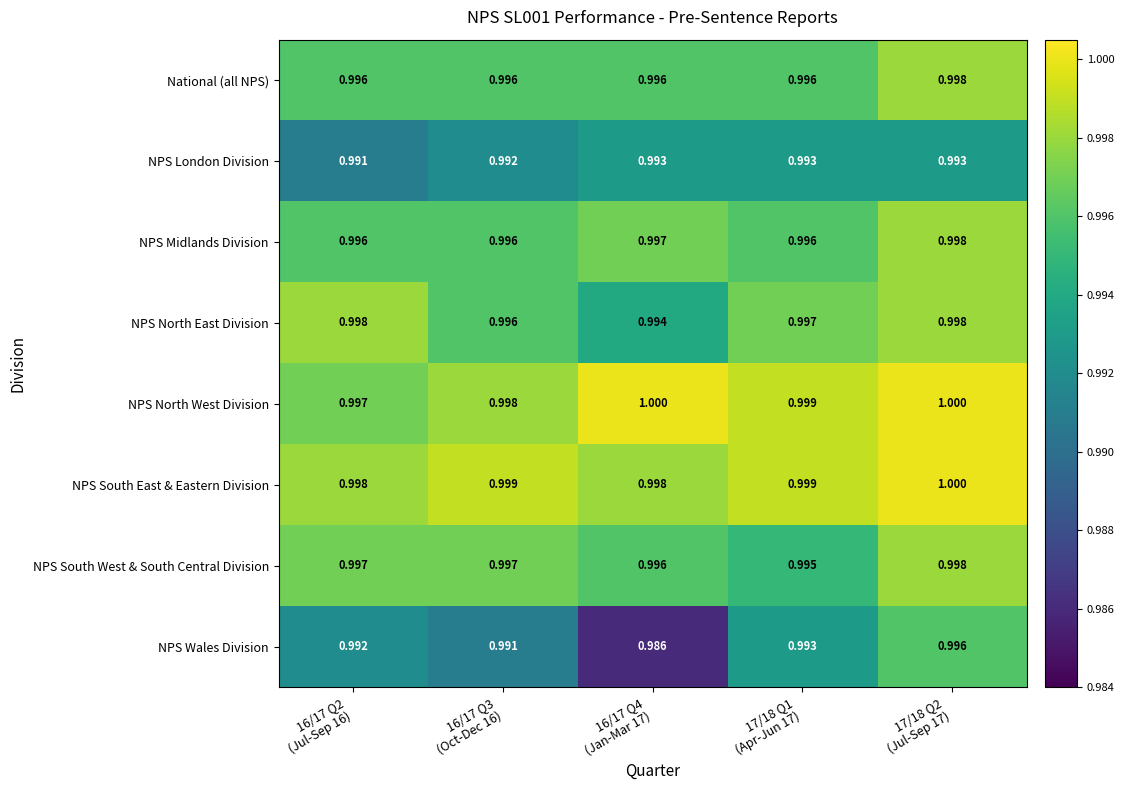

Which series changed the most between 16/17 Q2
(Jul-Sep 16) and 16/17 Q4
(Jan-Mar 17)?

NPS Wales Division